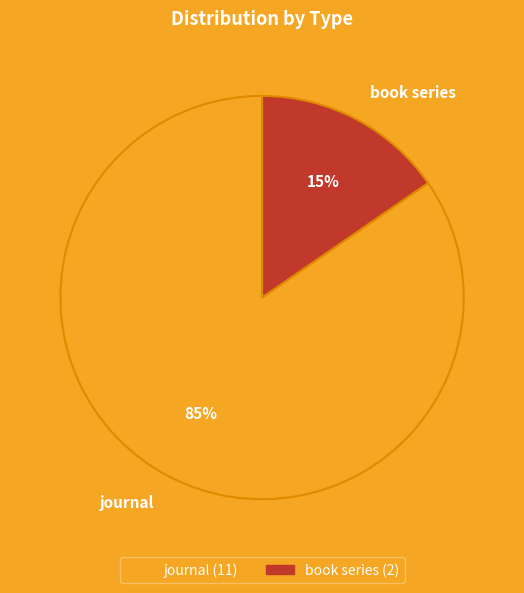

Between journal and book series, which is larger?

journal